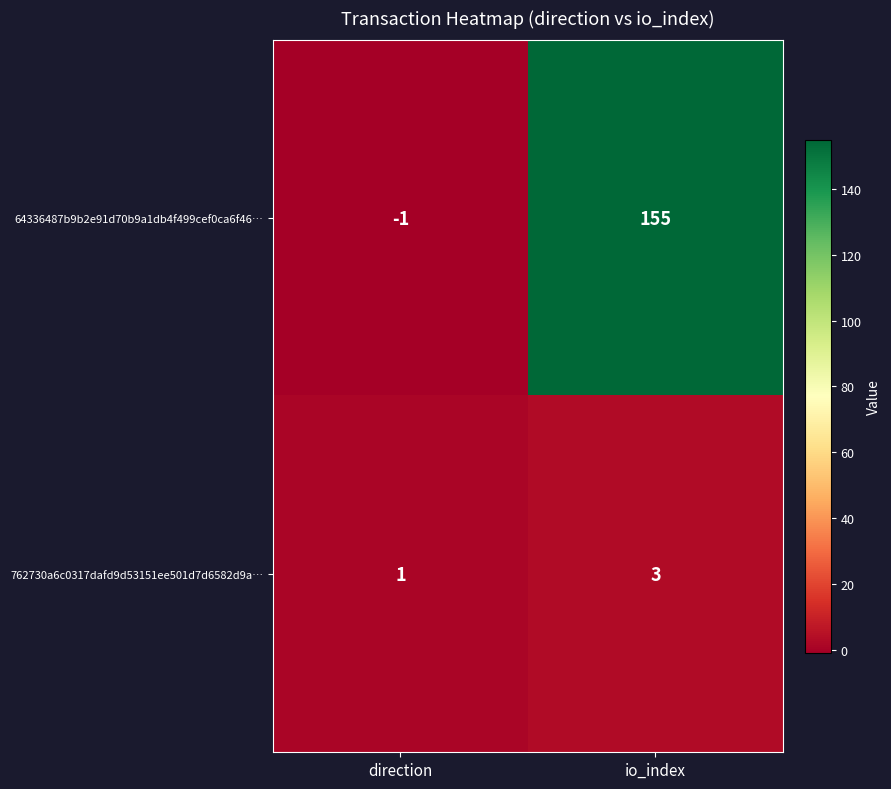

Which series has the largest total across all categories?

64336487b9b2e91d70b9a1db4f499cef0ca6f46…